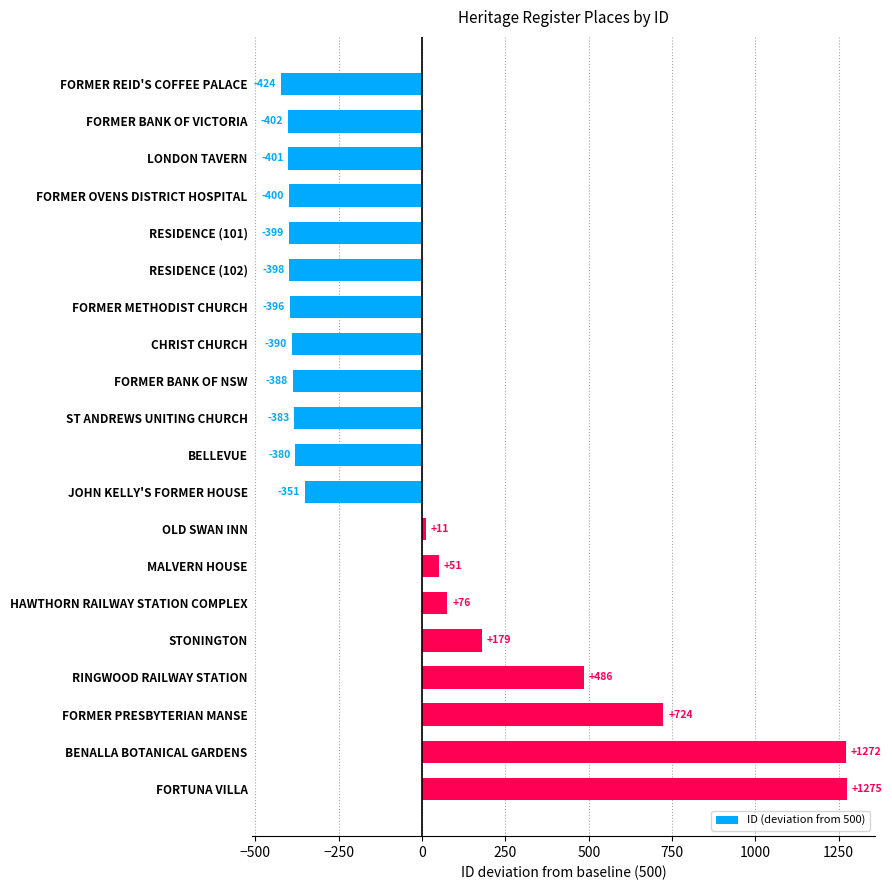

How many bars are there in total?

20